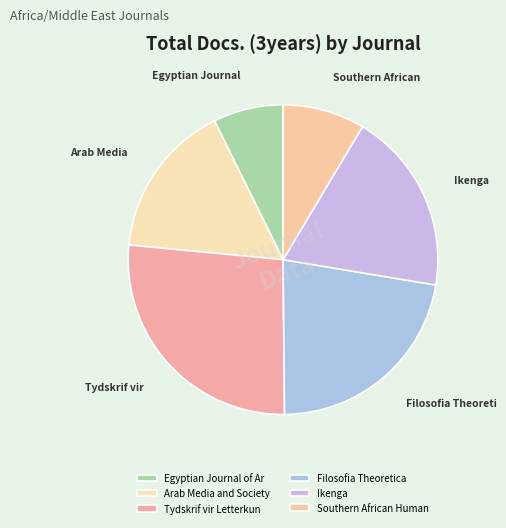

Count the number of slices in the pie.

6